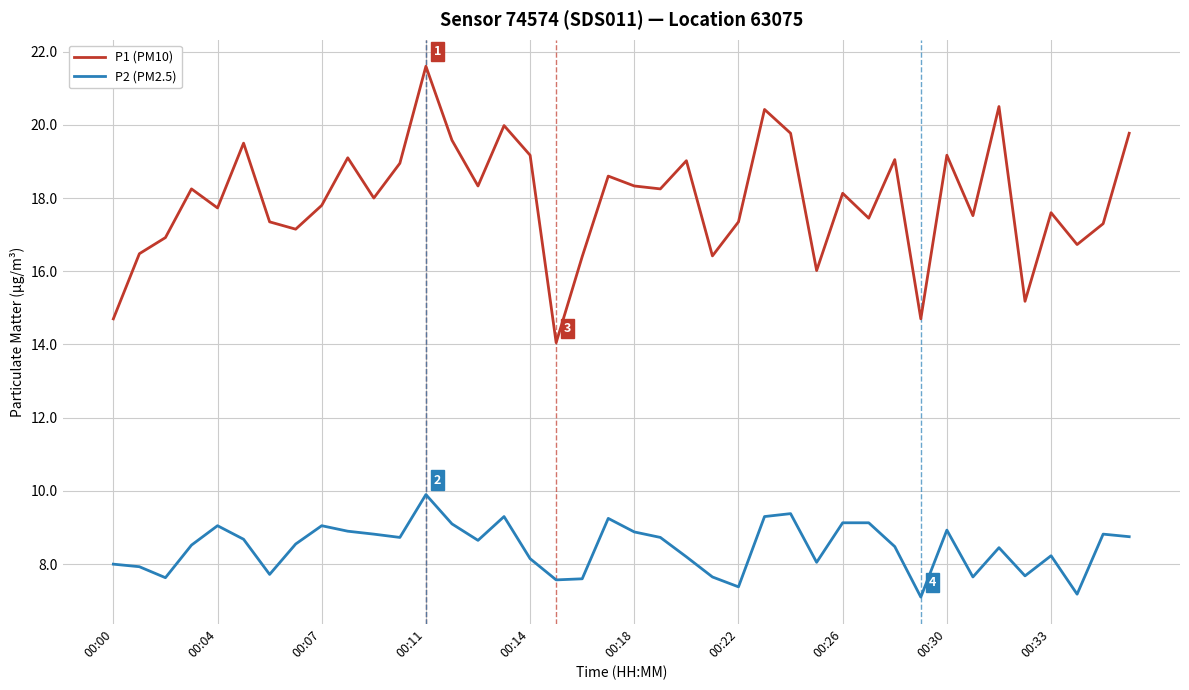

Which series has the largest total across all categories?

P1 (PM10)